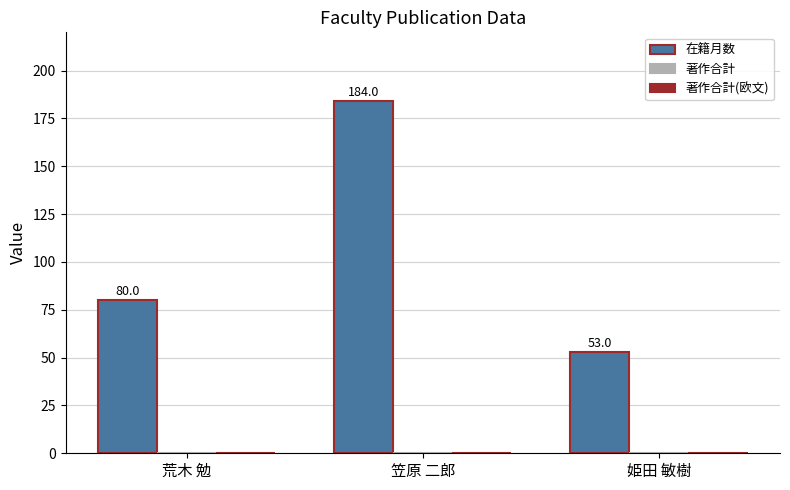

How many bars are there in total?

3